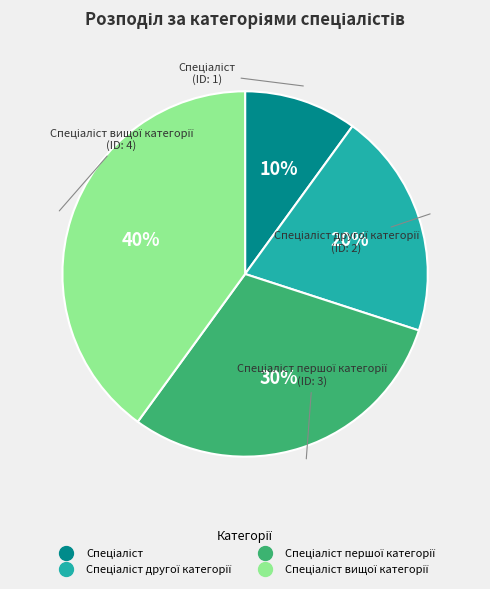

To the nearest percent, what is the difference between the largest and smallest slice percentages?

30%